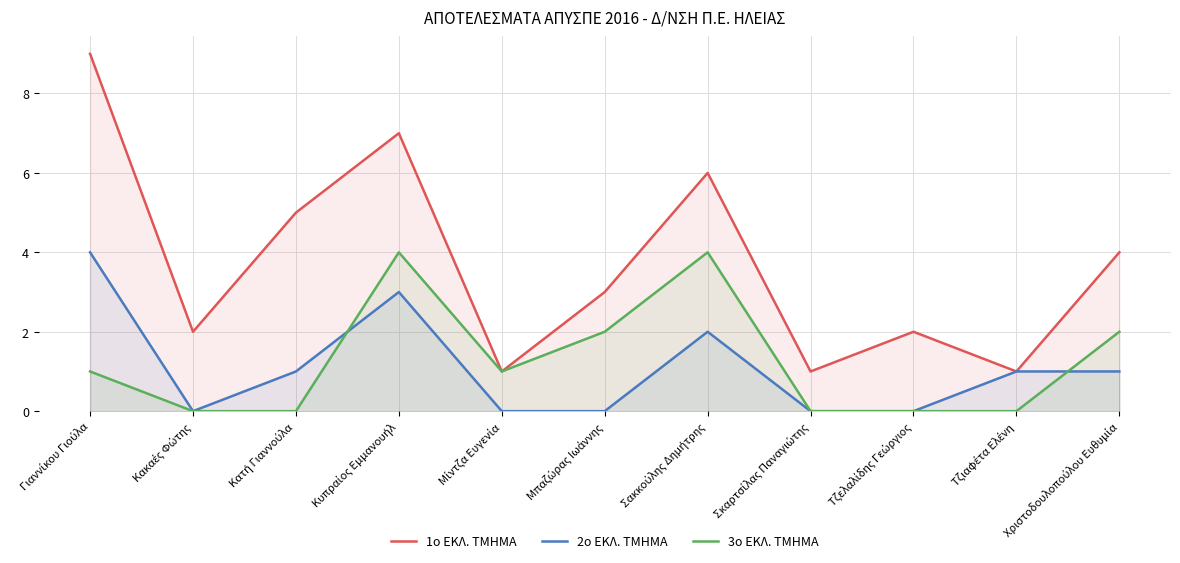

Where does the 1ο ΕΚΛ. ΤΜΗΜΑ series first go above 3?

Γιαννίκου Γιούλα